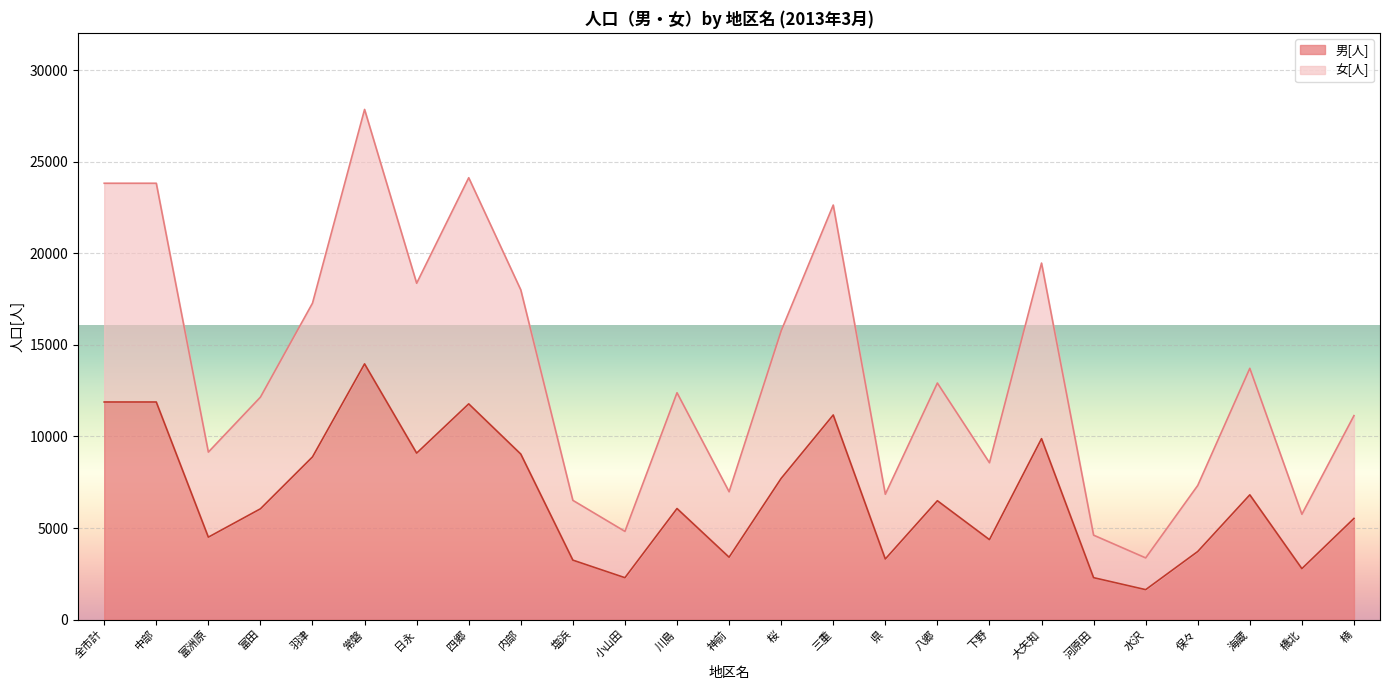

What is the average value of the 男[人] series?

6711